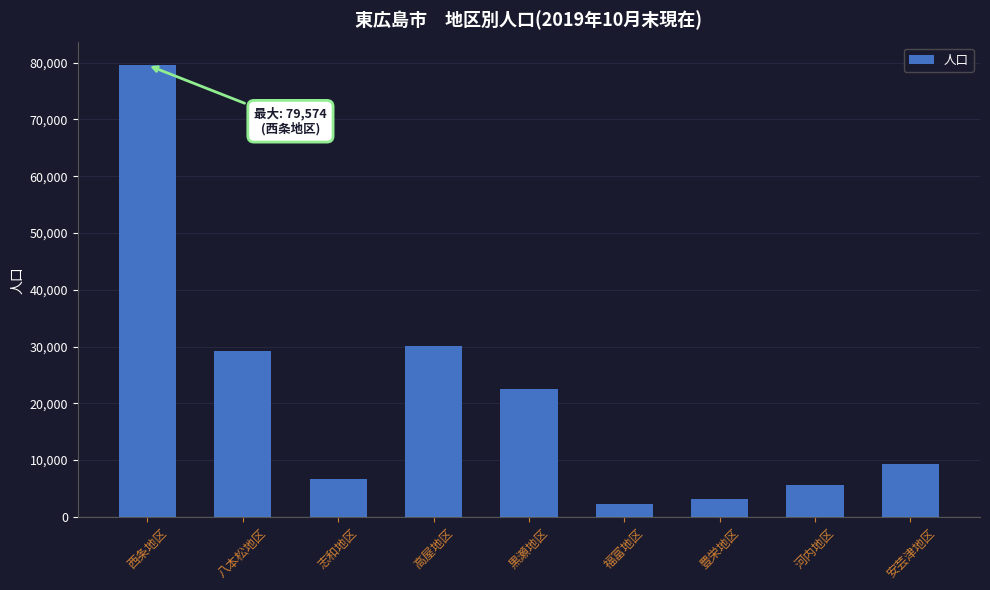

Count the number of data series in this chart.

1